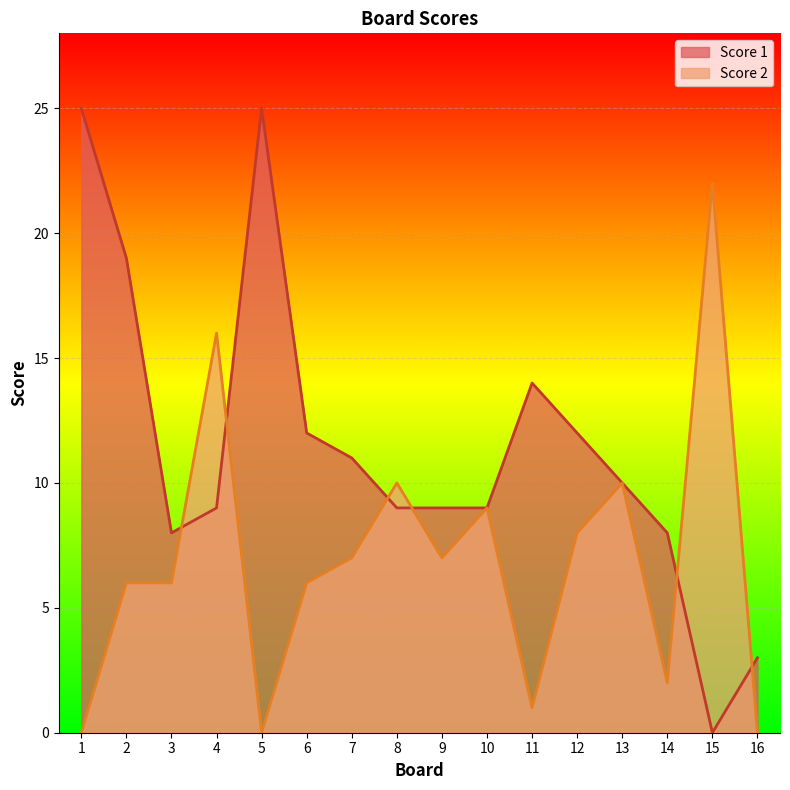

Count the number of data series in this chart.

2